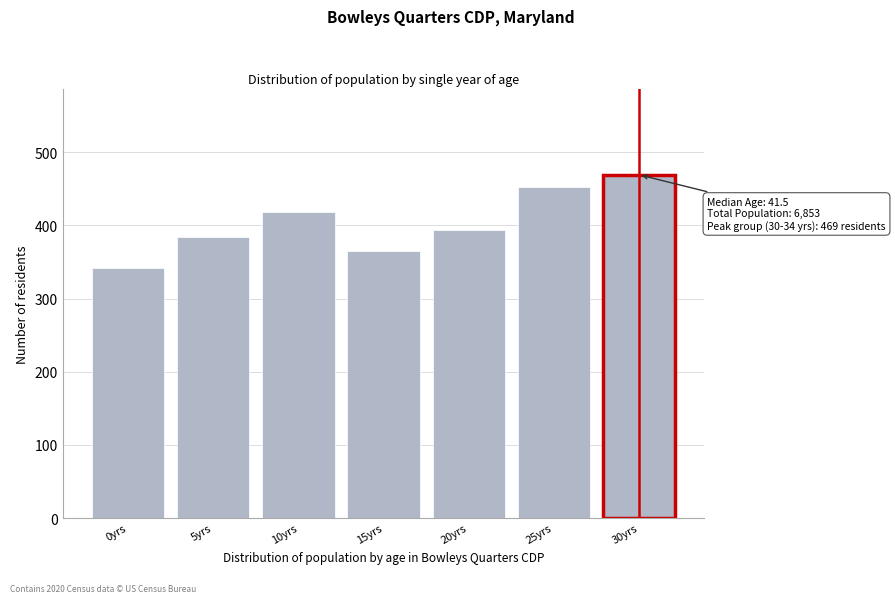

Reading left to right, what are all the values shown in this chart?

0yrs=341	5yrs=384	10yrs=418	15yrs=365	20yrs=393	25yrs=452	30yrs=469